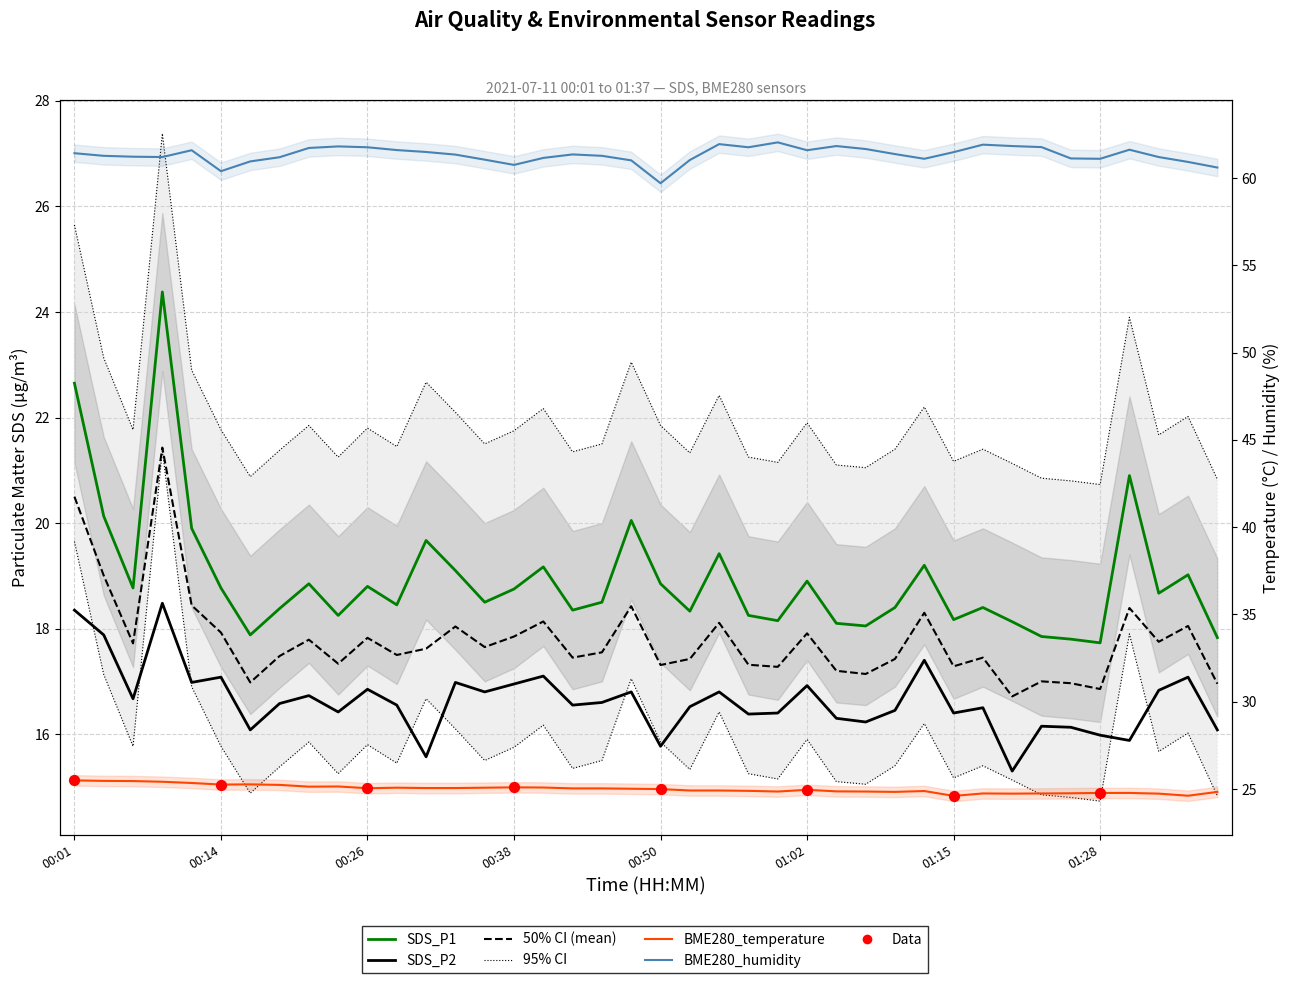

What are all the series names shown in the legend?

SDS_P1, SDS_P2, BME280_temperature, BME280_humidity